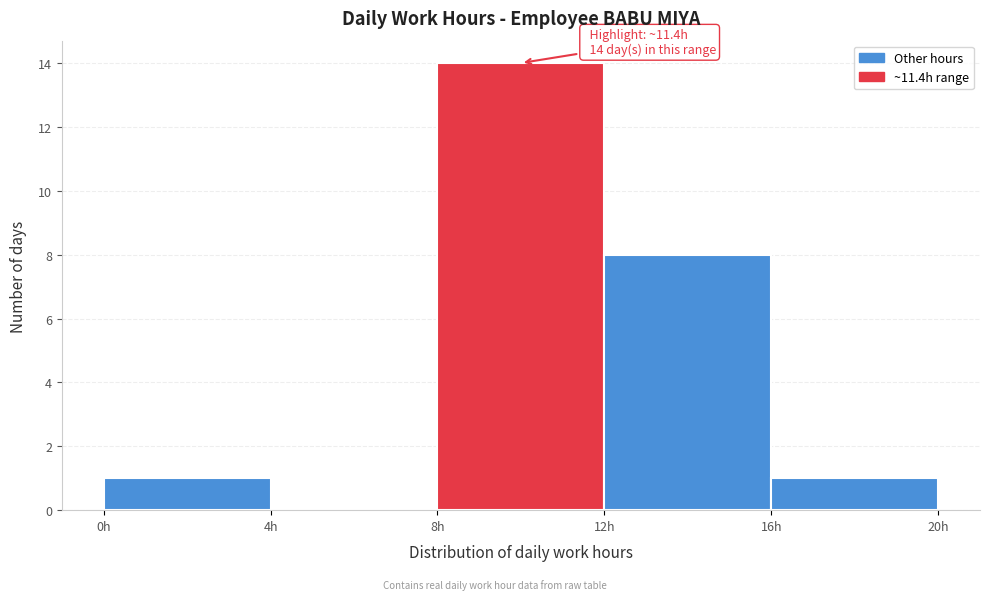

Over which range of the x-axis is the bar tallest?

8 to 12